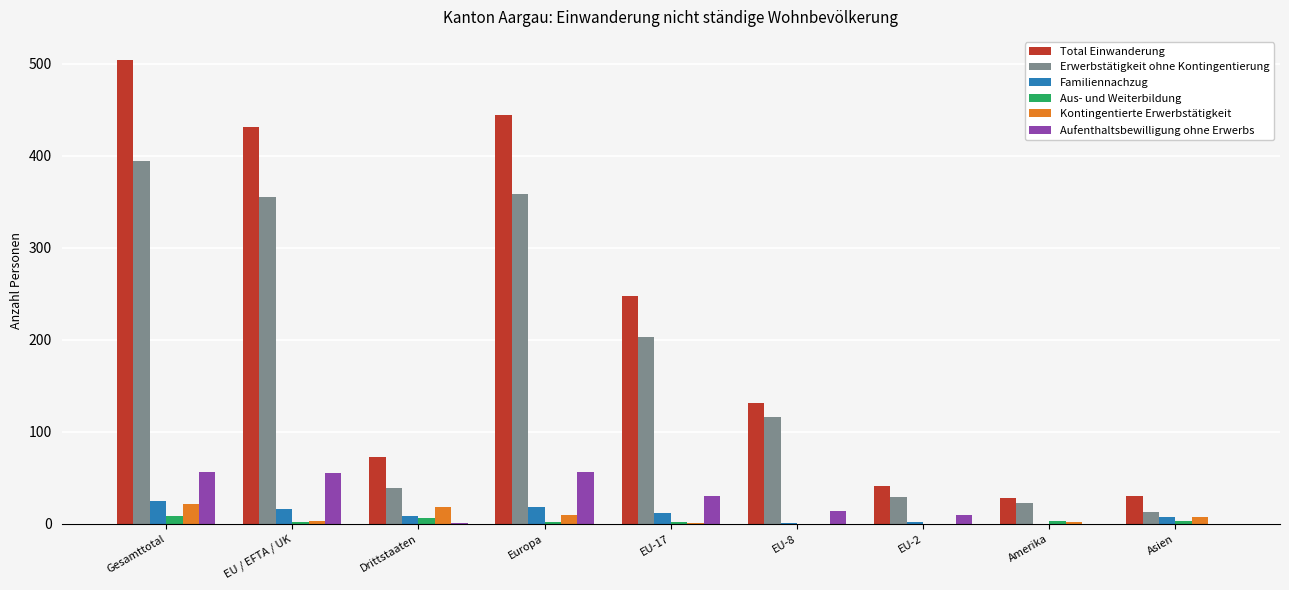

Which category has the highest value across all series?

Gesamttotal